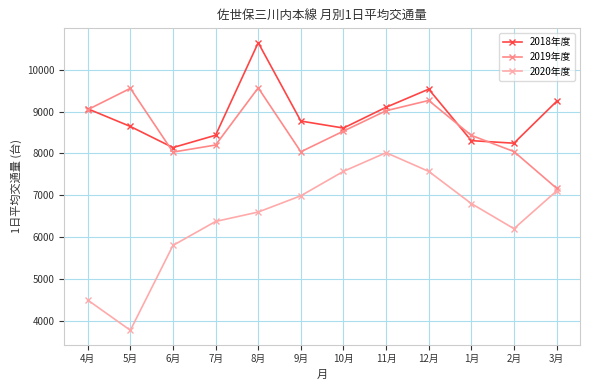

How many lines are shown in the chart?

3